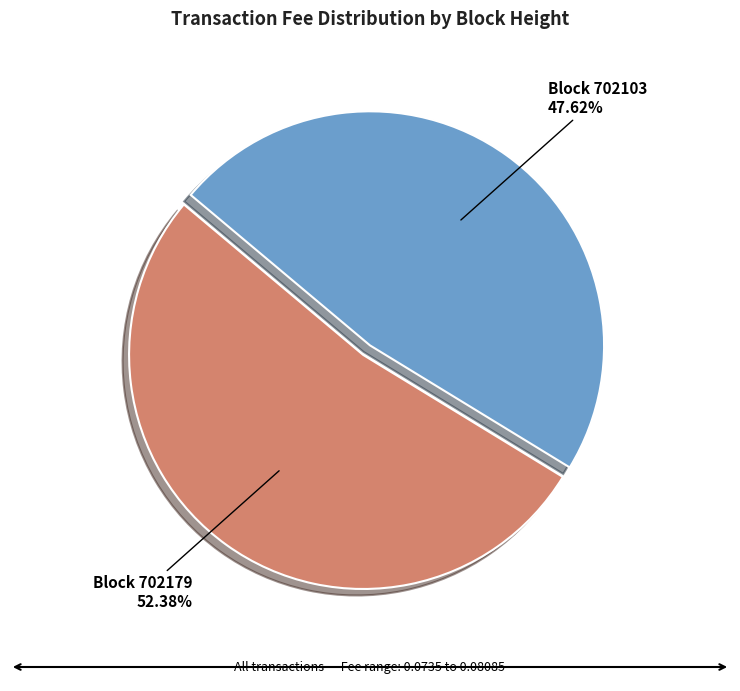

Is the sum of Block 702103 and Block 702179 greater than half?

Yes